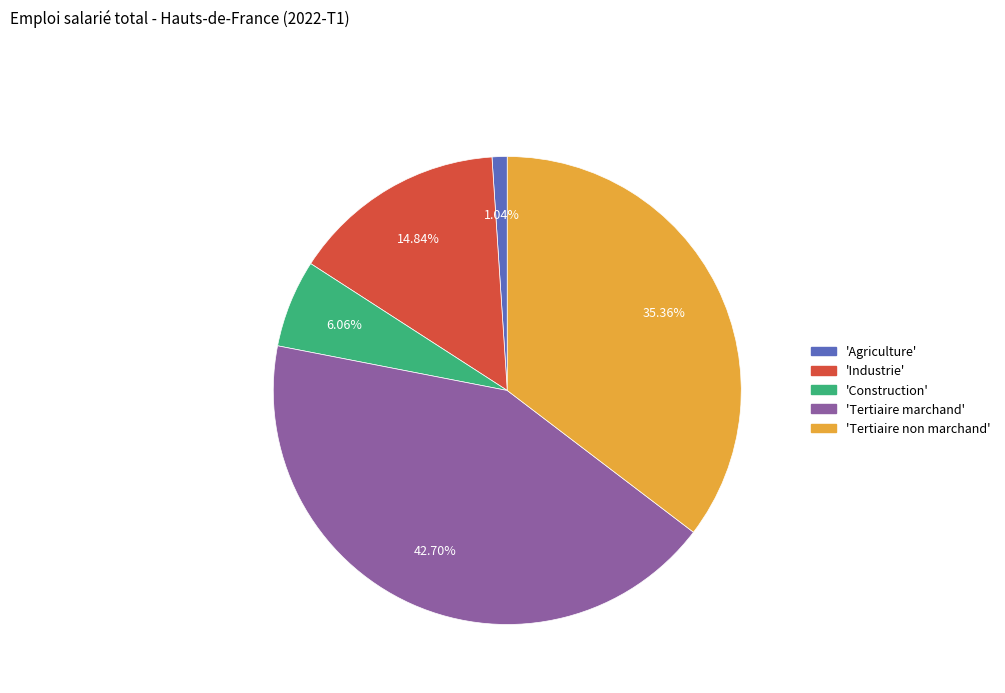

Is there any slice that represents more than half of the pie?

No